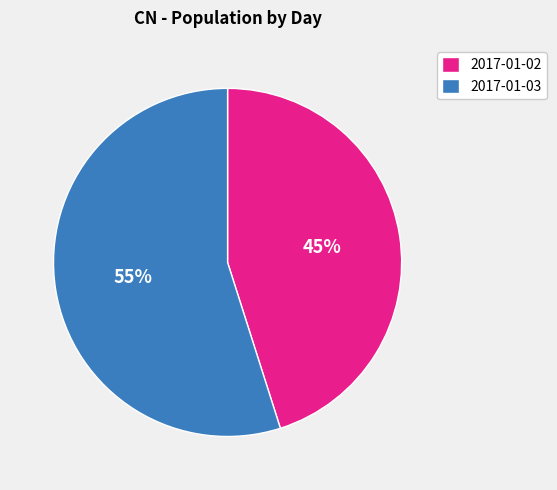

The 2017-01-02 slice represents 45% of the pie. True or false?

True